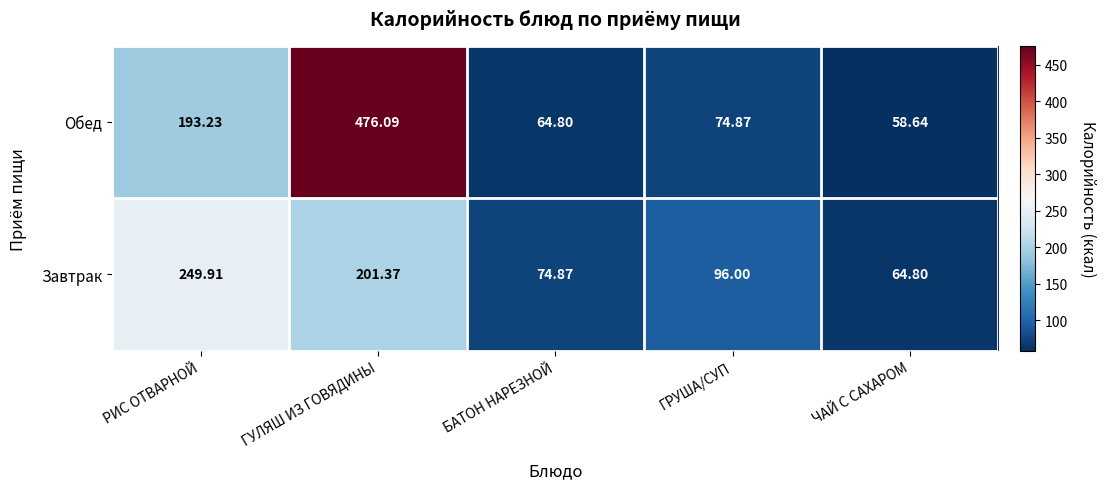

Which category has the lowest value across all series?

ЧАЙ С САХАРОМ